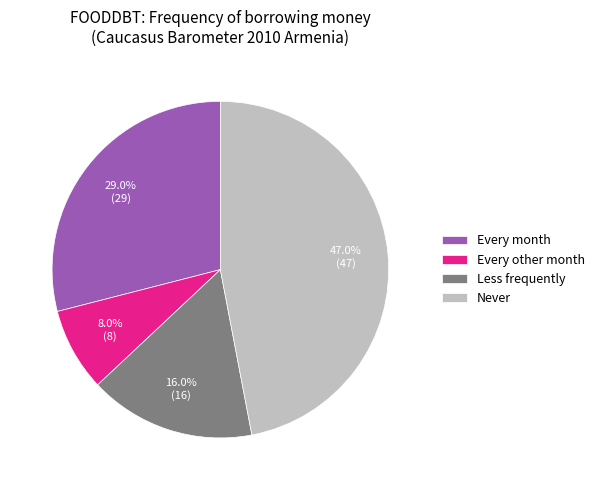

How many segments does this pie chart have?

4